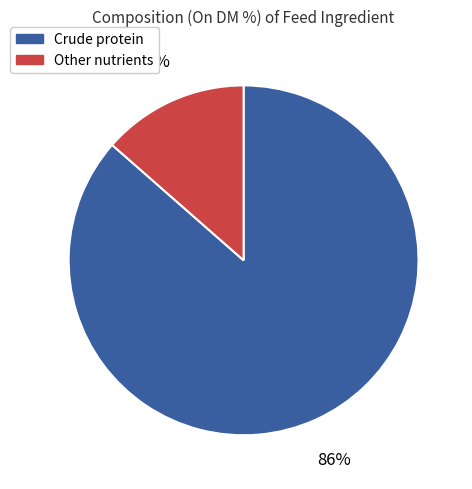

Which category accounts for the majority?

Crude protein